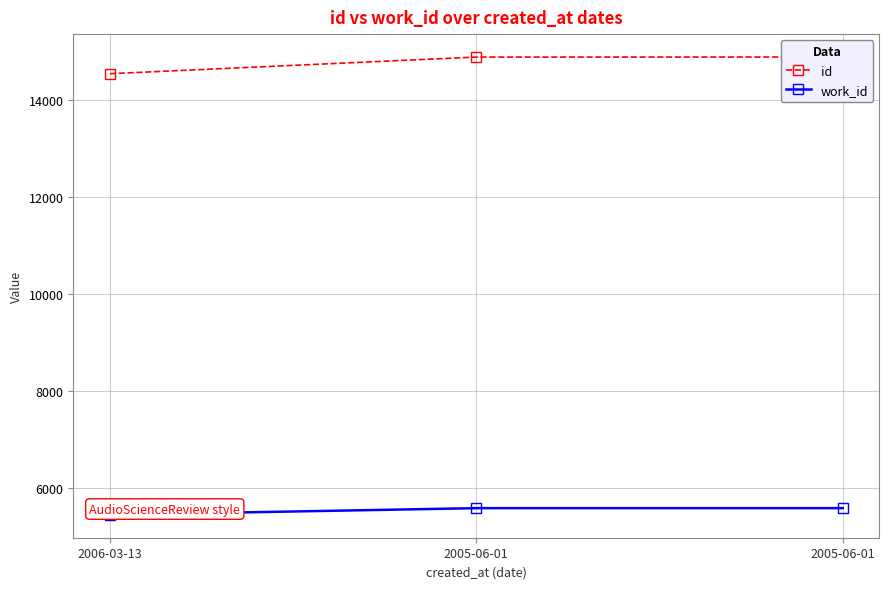

What value does the id series have at 2005-06-01, to the nearest 50?

14900